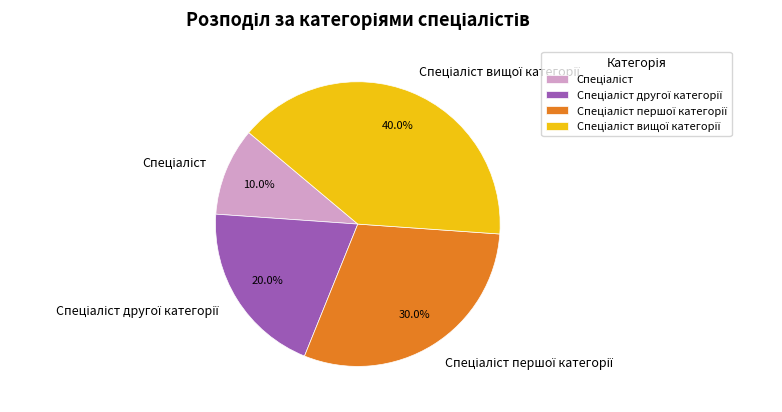

Is there a majority slice in this chart?

No